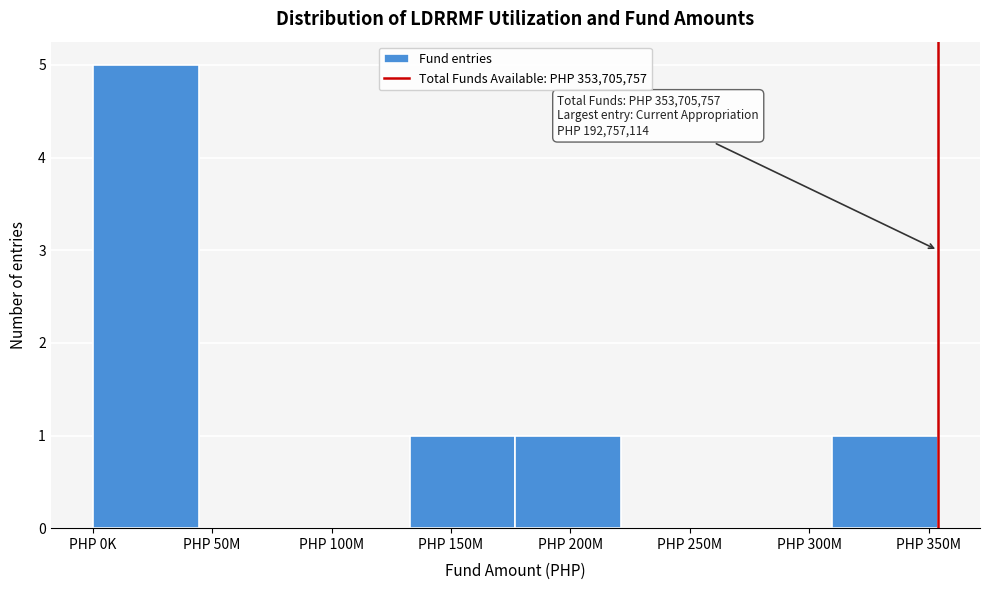

Reading left to right, list all the values displayed in this chart.

PHP 0K=5	PHP 50M=0	PHP 100M=0	PHP 150M=1	PHP 200M=1	PHP 250M=0	PHP 300M=0	PHP 350M=1